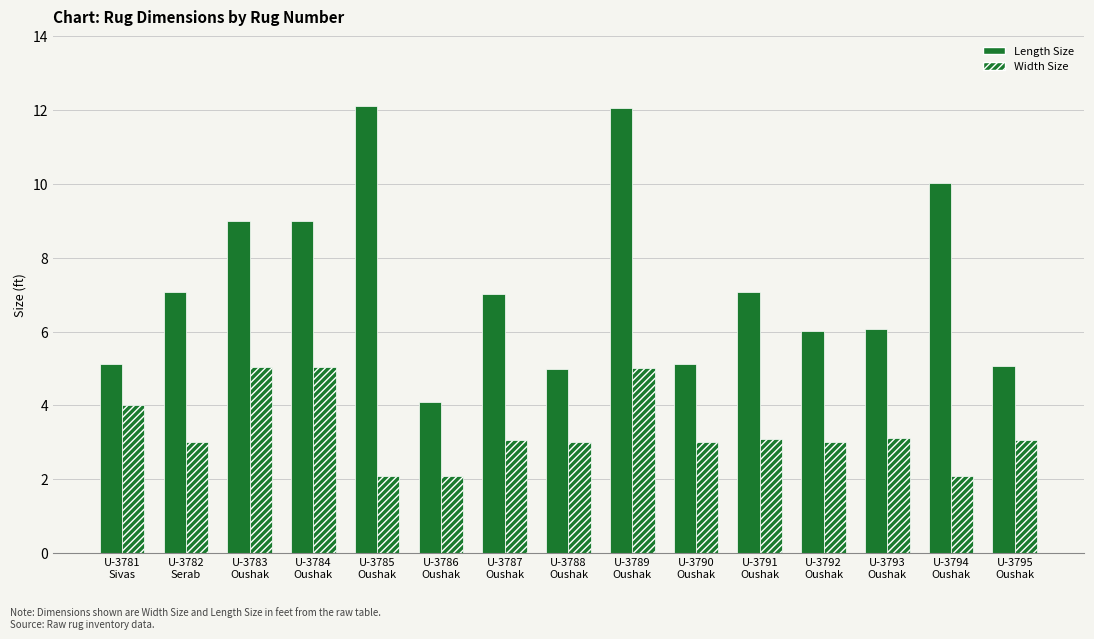

The value of Length Size at U-3782
Serab is 7.1. True or false?

True